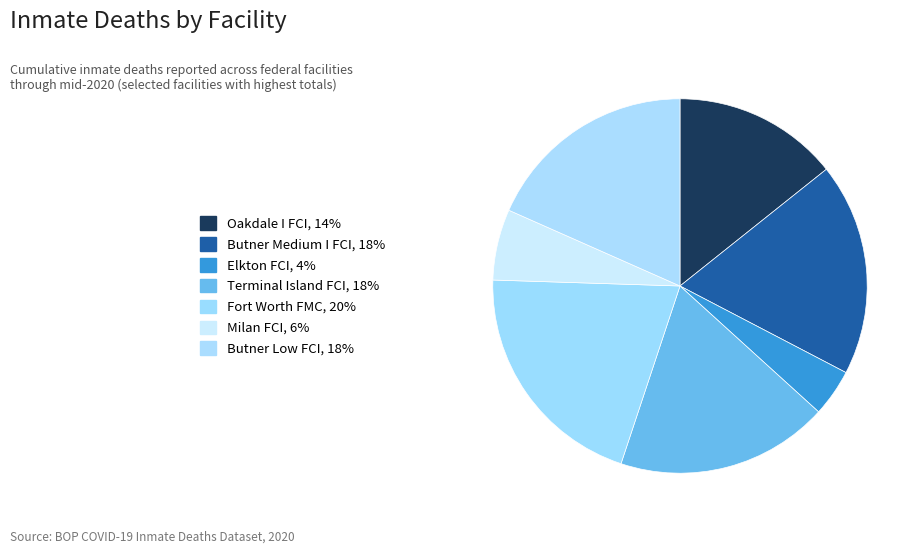

What percentage is the Butner Medium I FCI slice, to the nearest percent?

18%